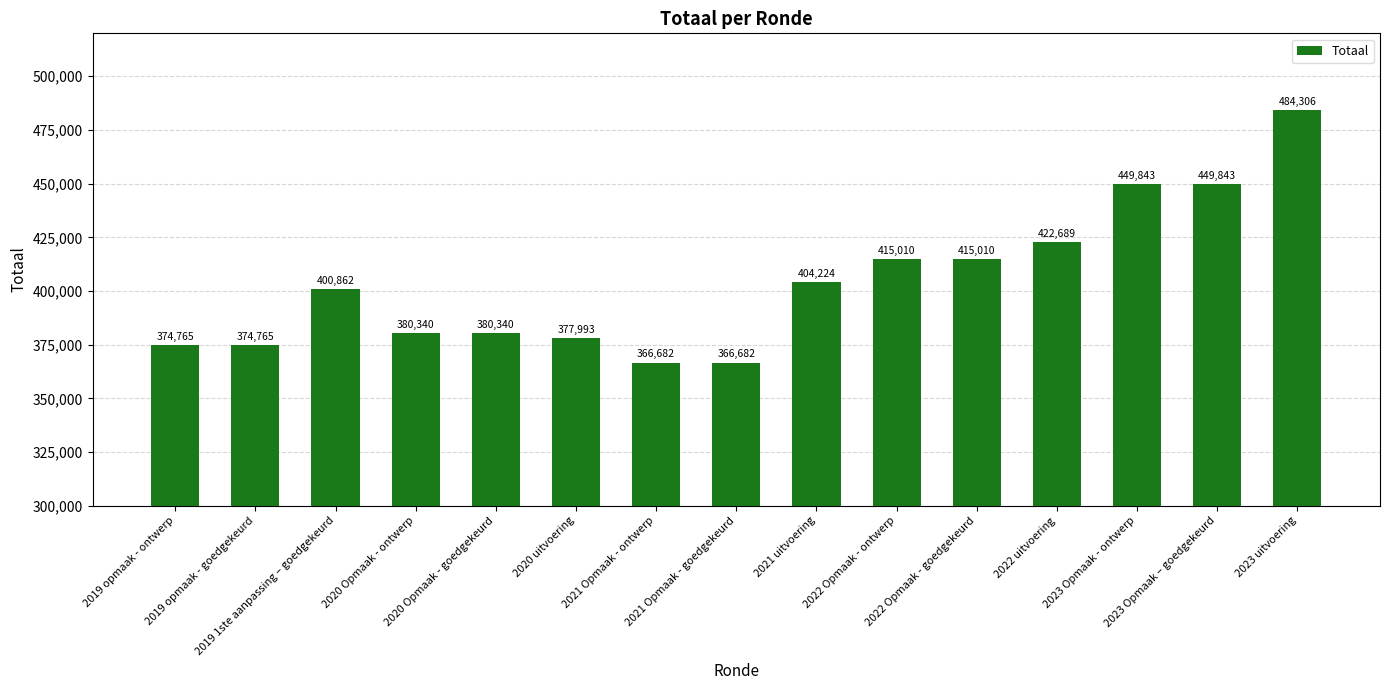

Which category has the highest value across all series?

2023 uitvoering